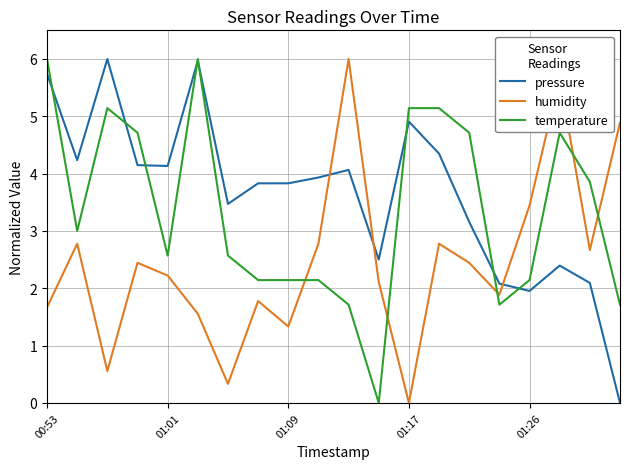

True or false: humidity and temperature cross at least once.

True